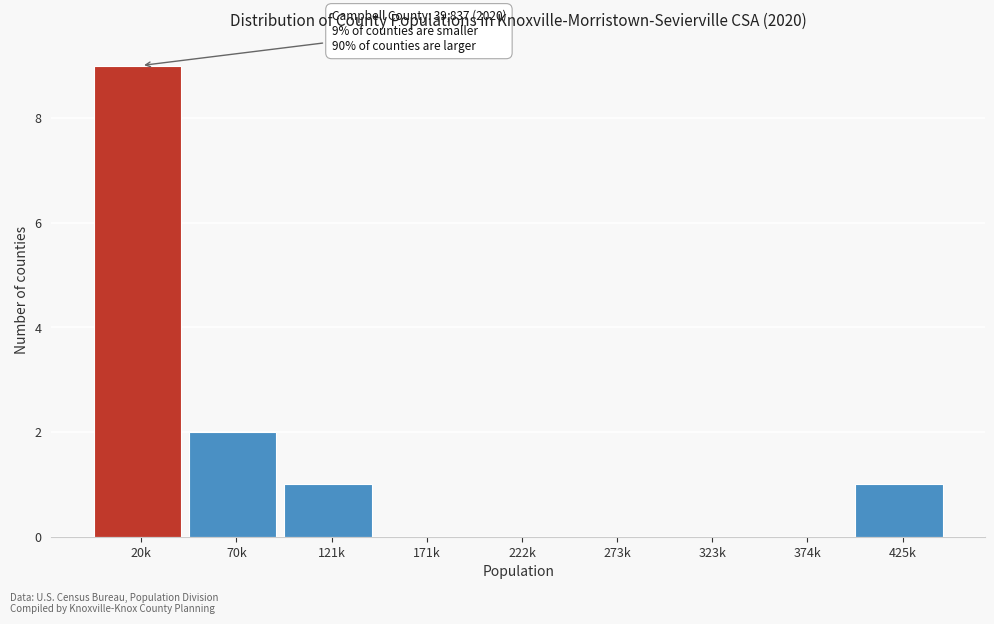

Reading left to right, transcribe all the data shown in this chart.

20k=9	70k=2	121k=1	171k=0	222k=0	273k=0	323k=0	374k=0	425k=1